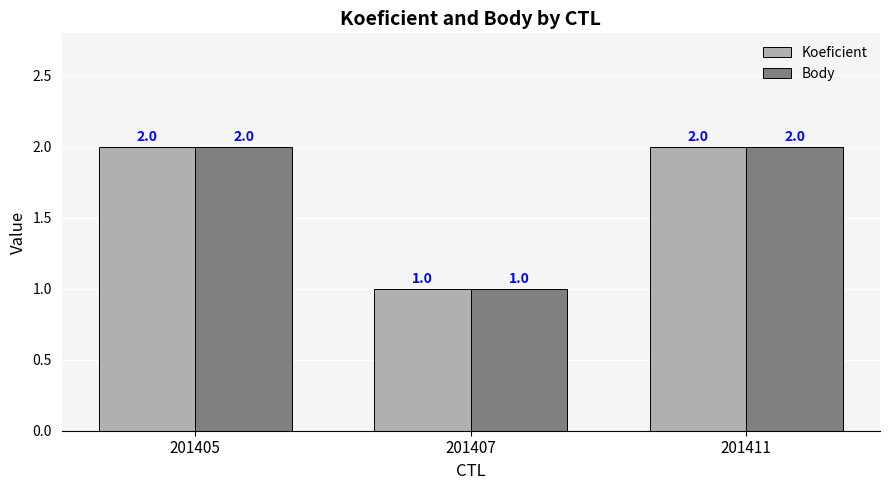

What is the value of the Koeficient bar at the 1st from the left?

2